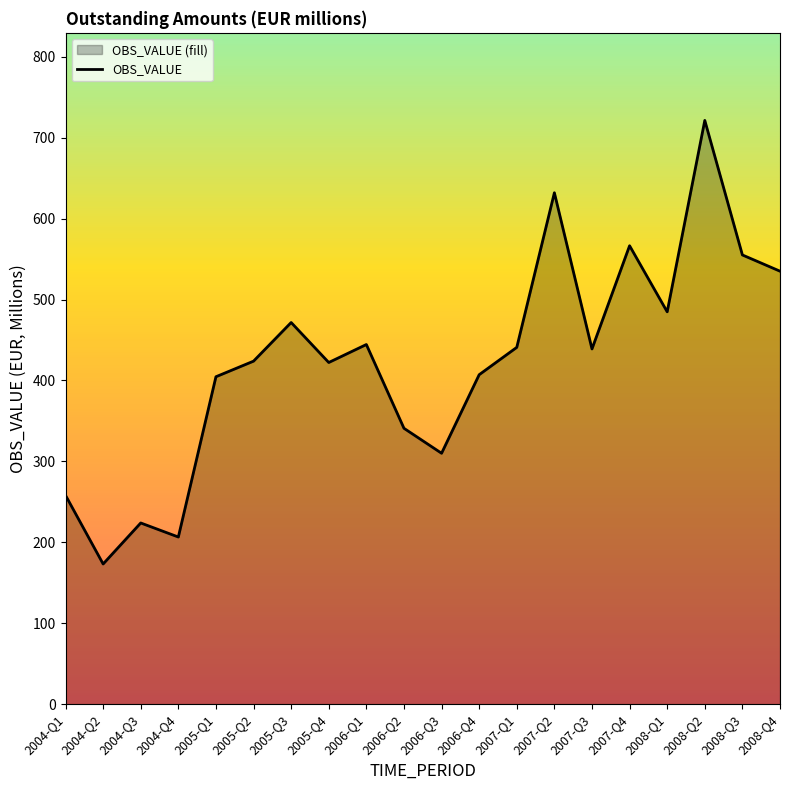

Reading left to right, extract all data points from this chart.

2004-Q1=258.1	2004-Q2=173.2	2004-Q3=223.9	2004-Q4=206.5	2005-Q1=404.6	2005-Q2=423.8	2005-Q3=471.6	2005-Q4=422.2	2006-Q1=444.4	2006-Q2=340.9	2006-Q3=310.0	2006-Q4=407.1	2007-Q1=440.9	2007-Q2=631.9	2007-Q3=438.9	2007-Q4=566.5	2008-Q1=484.8	2008-Q2=721.3	2008-Q3=555.1	2008-Q4=535.0